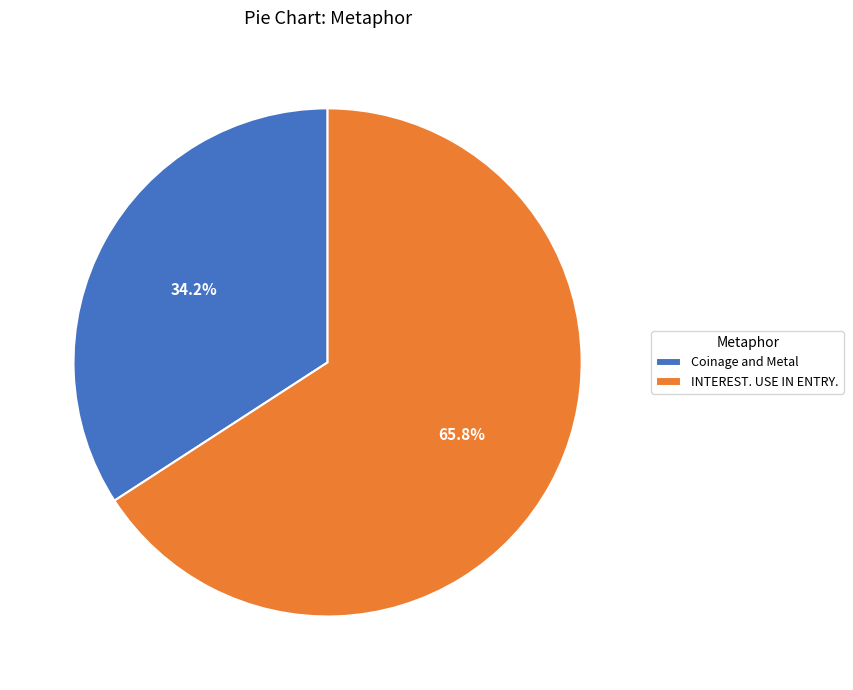

Which slice is the smallest?

Coinage and Metal